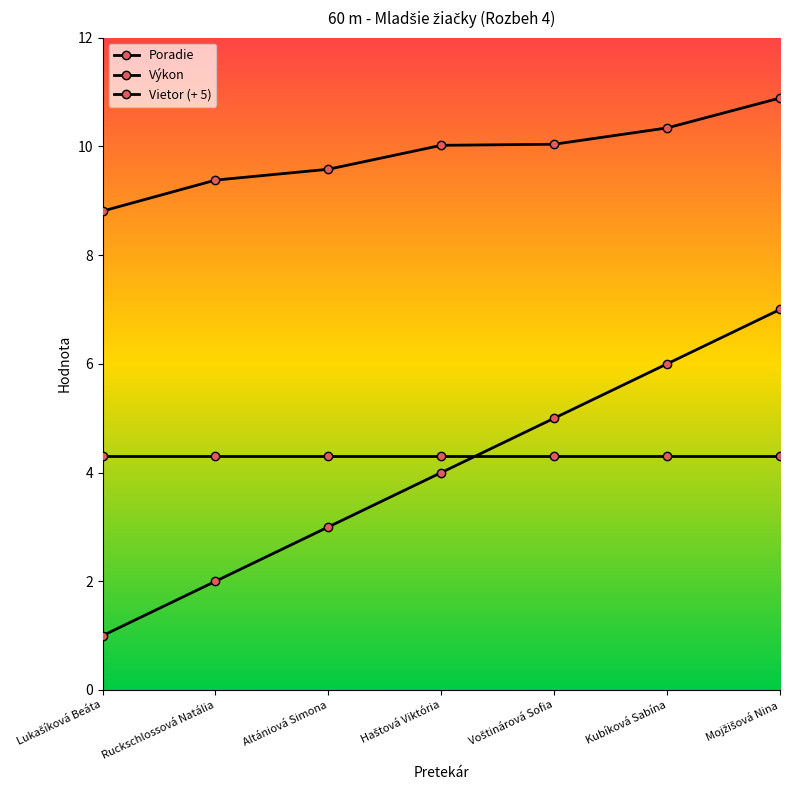

What is the greatest value displayed?

10.9